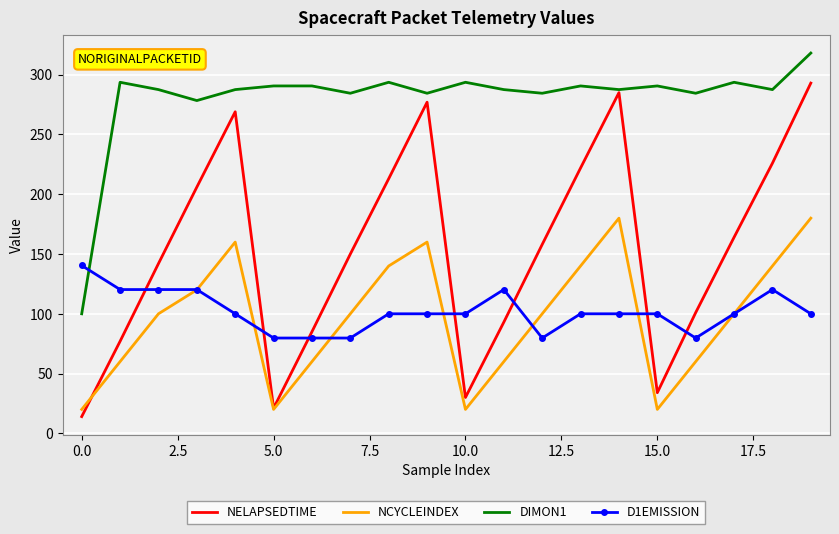

What is the maximum value for NCYCLEINDEX?

180.0